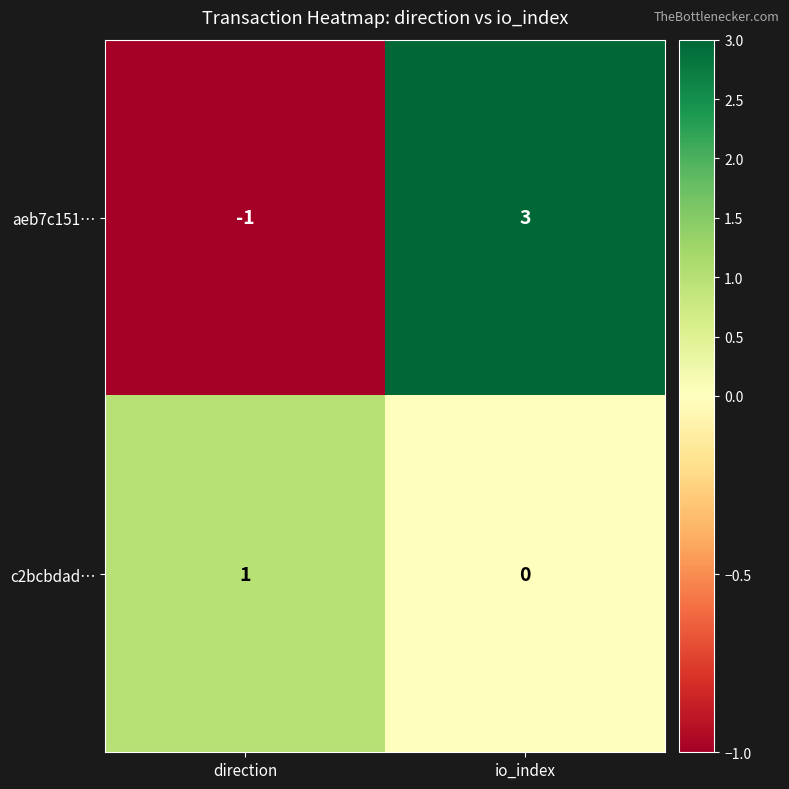

Which series has the largest total across all categories?

aeb7c151…